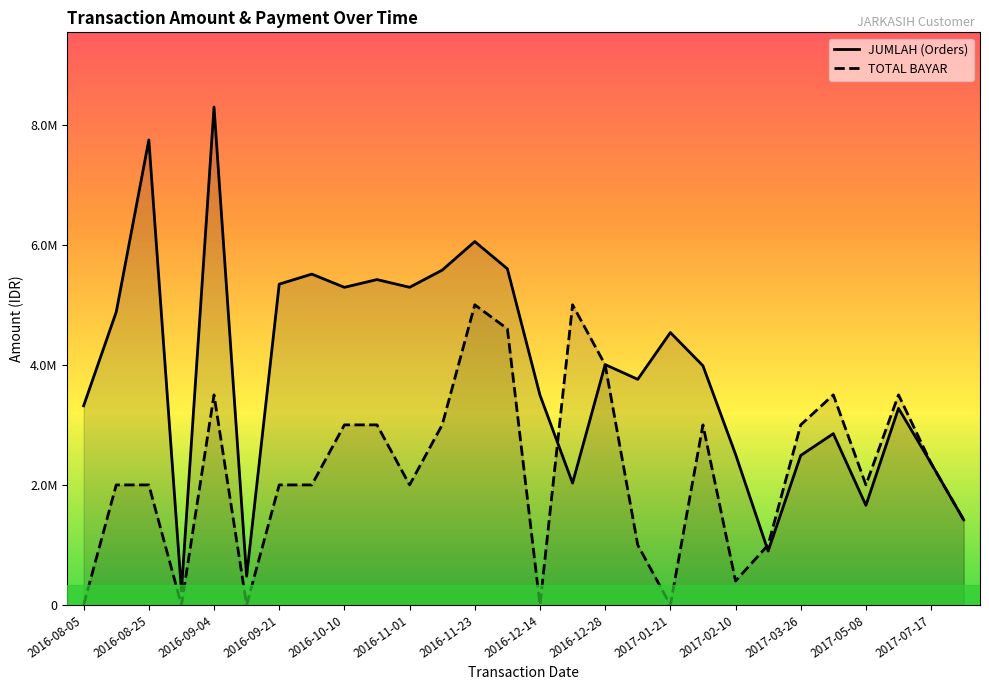

In QTY (Orders), how many points are lower than both neighbors (excluding endpoints)?

8